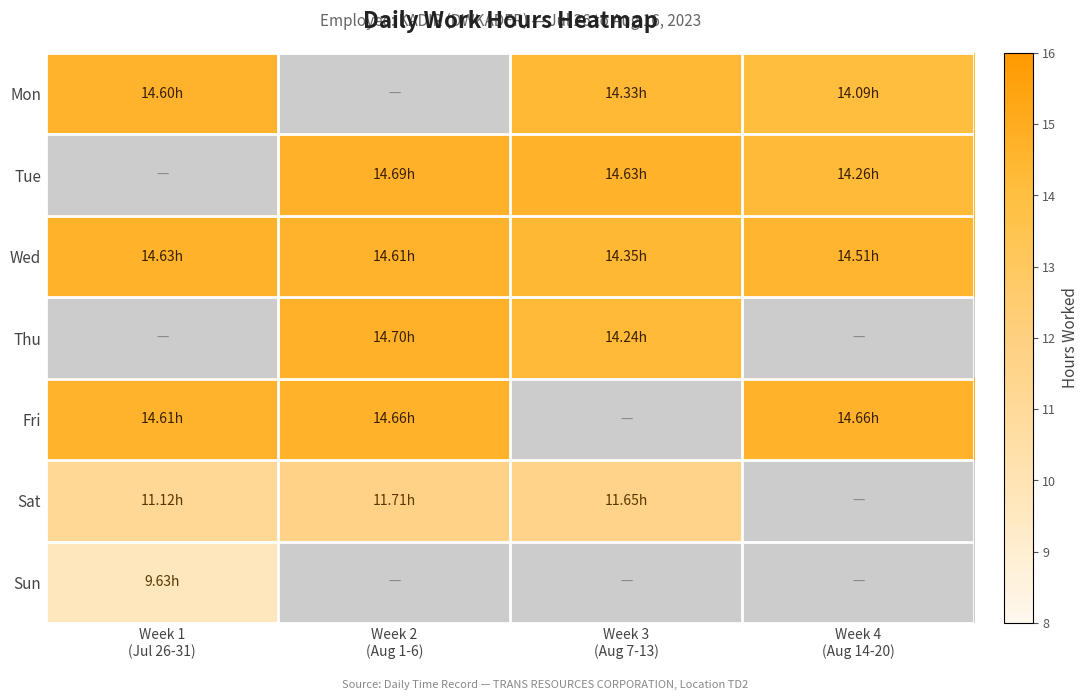

Which has a higher value, Week 1
(Jul 26-31) or Week 3
(Aug 7-13)?

Week 1
(Jul 26-31)